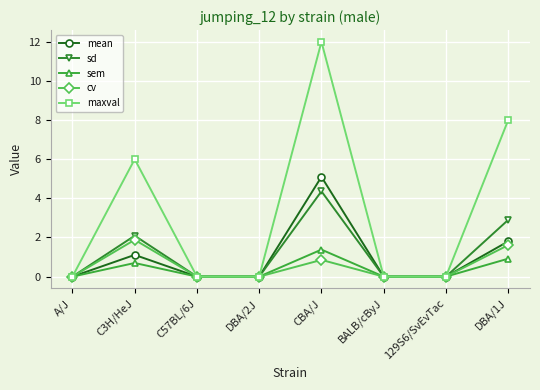

What value does the sem series have at CBA/J?

1.4